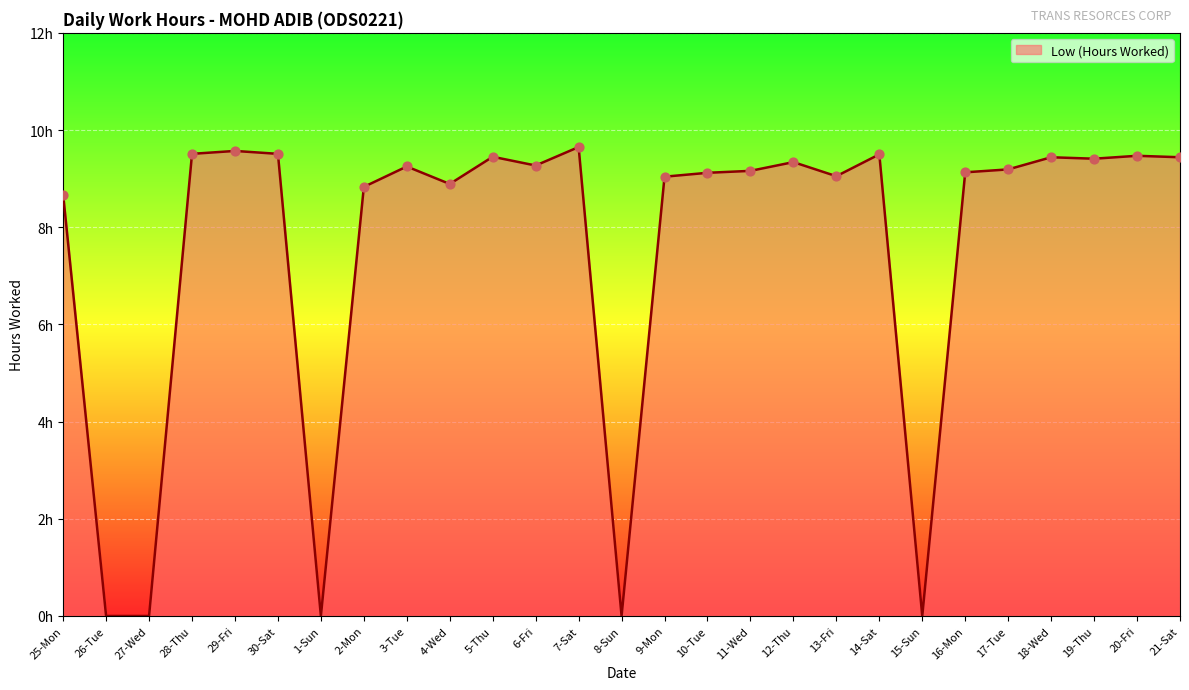

Between 4-Wed and 5-Thu, which is larger?

5-Thu